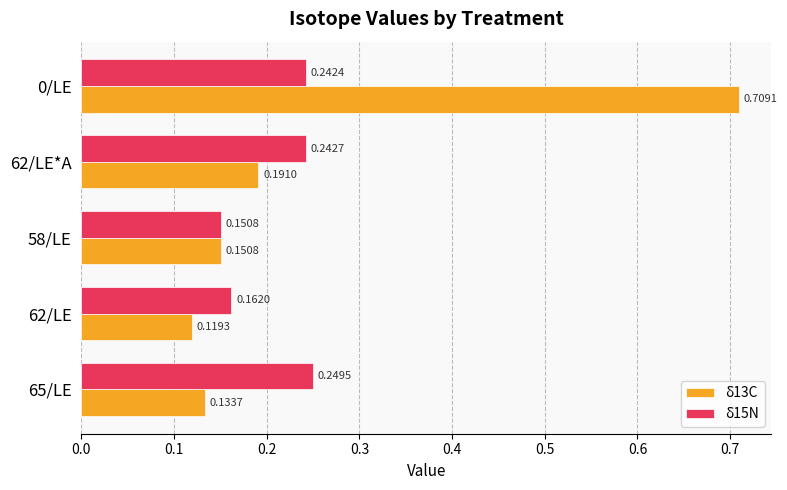

What is the sum of all δ15N values?

1.0